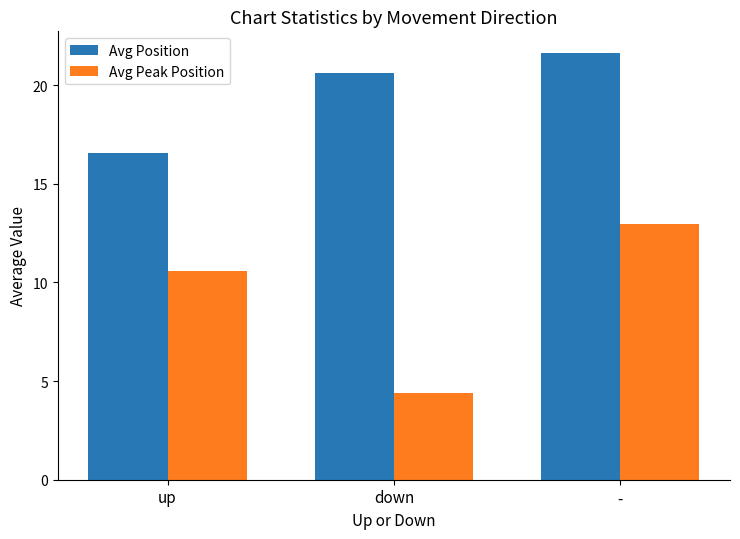

The value of Avg Position at - is 21.6. True or false?

True